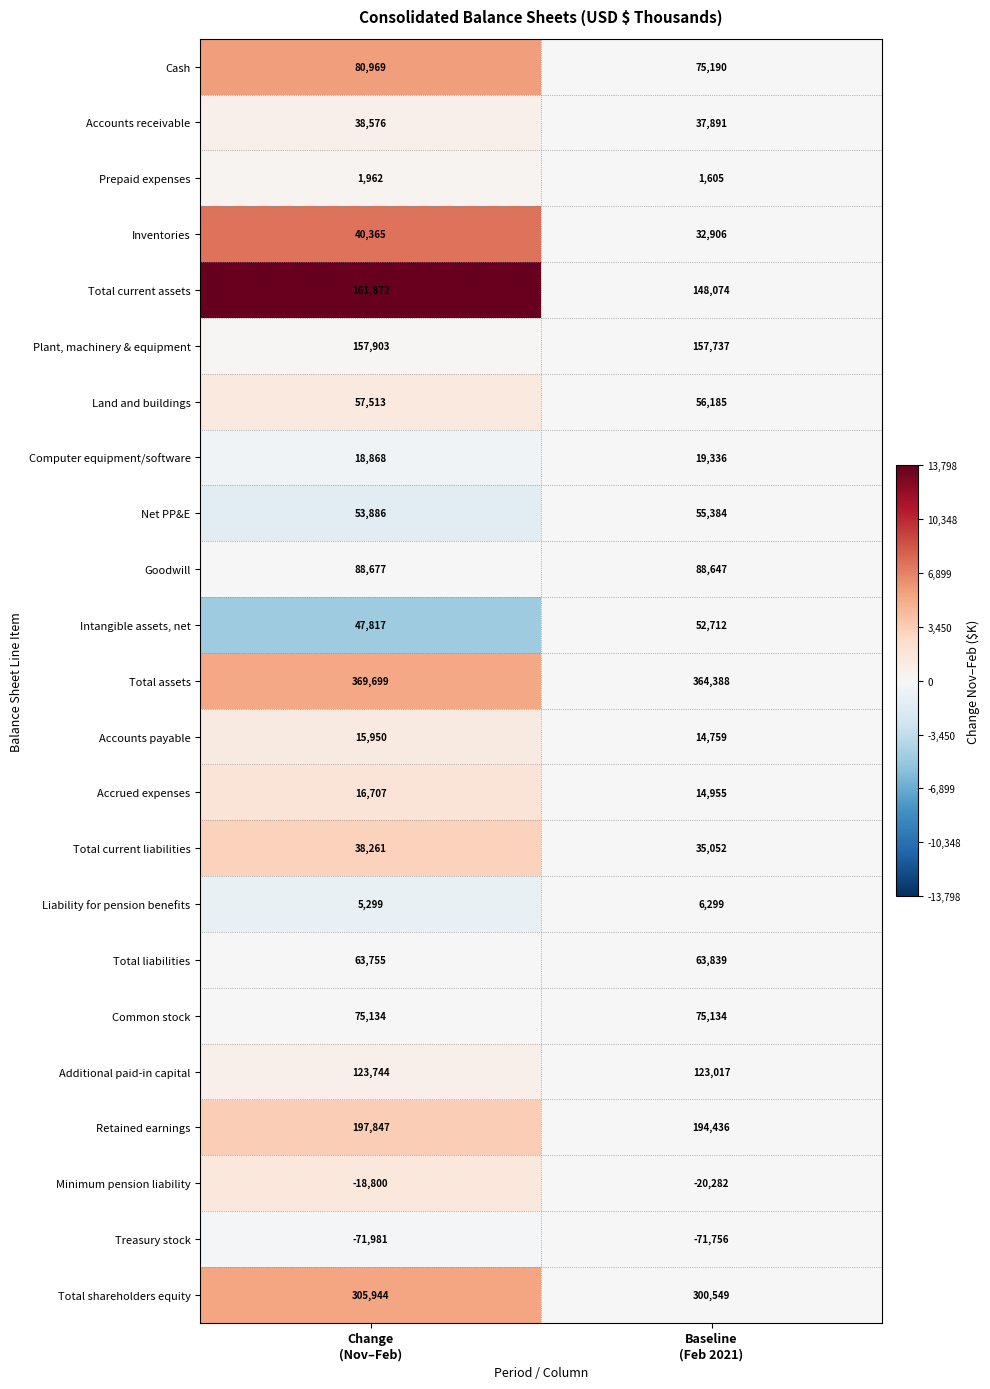

List the series in order of their peak value, lowest first.

Treasury stock, Minimum pension liability, Prepaid expenses, Liability for pension benefits, Accounts payable, Accrued expenses, Computer equipment/software, Total current liabilities, Accounts receivable, Inventories, Intangible assets, net, Net PP&E, Land and buildings, Total liabilities, Common stock, Cash, Goodwill, Additional paid-in capital, Plant, machinery & equipment, Total current assets, Retained earnings, Total shareholders equity, Total assets